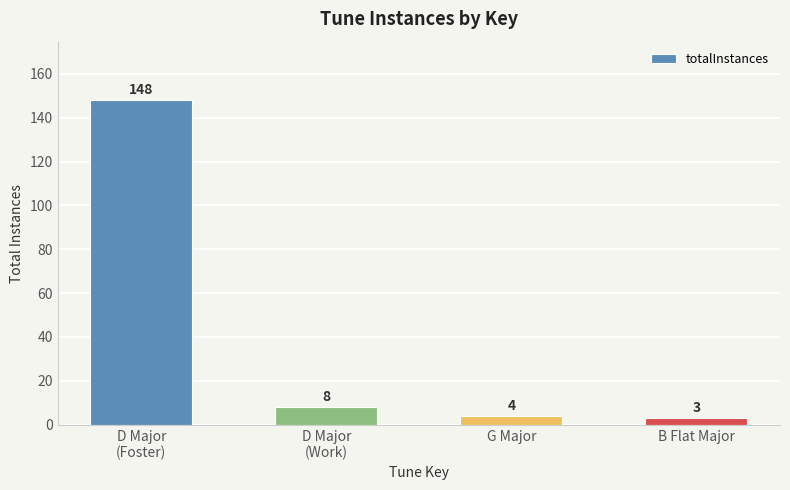

What is the label of the 2nd bar from the left?

D Major
(Work)